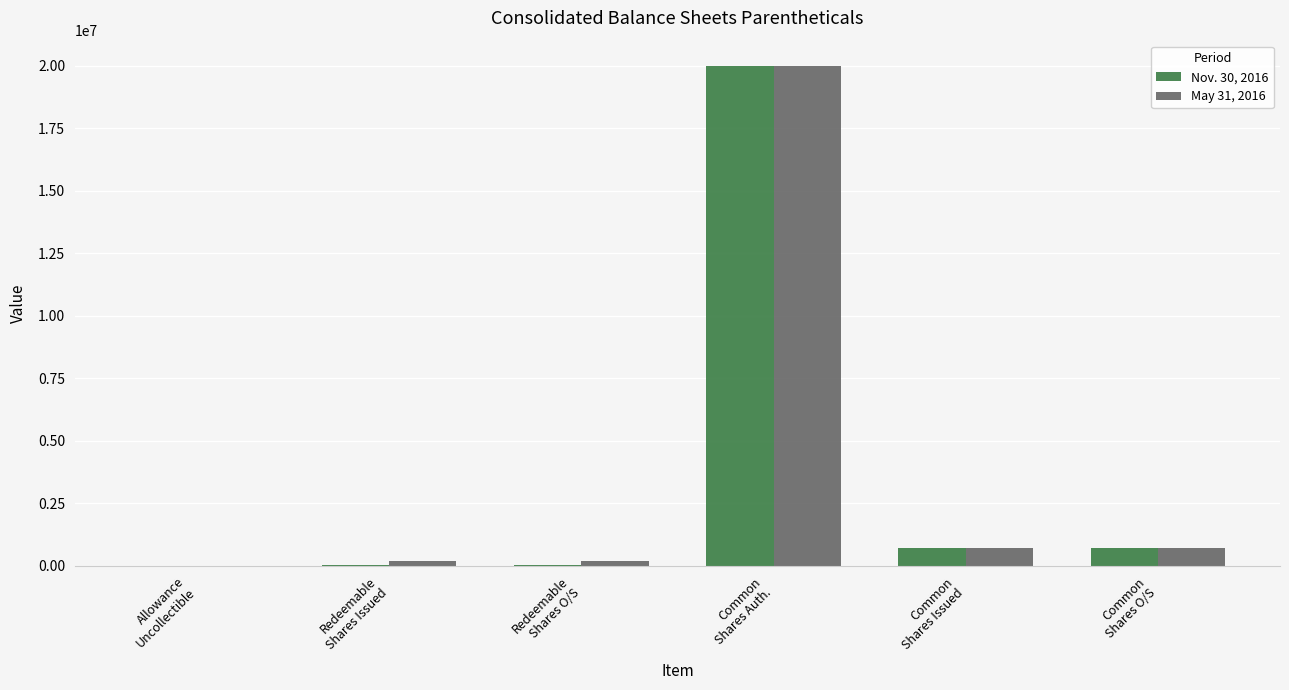

How many groups of bars are there?

6